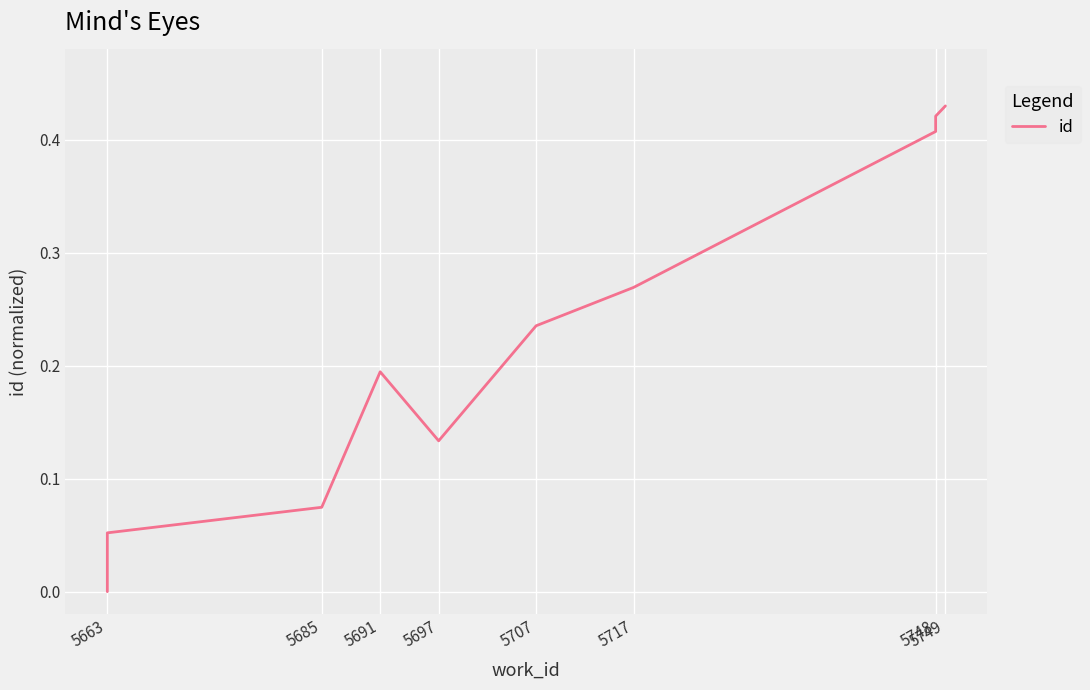

True or false: the data has more than 1 interior local peaks.

False